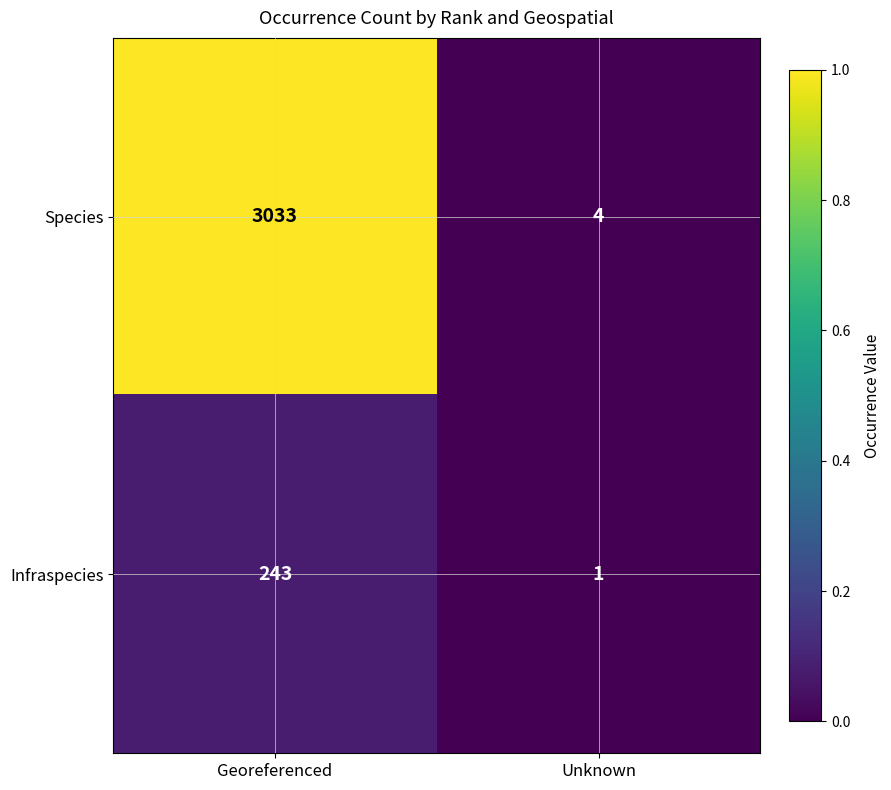

What is the sum of the Species values at Unknown and Georeferenced?

3037